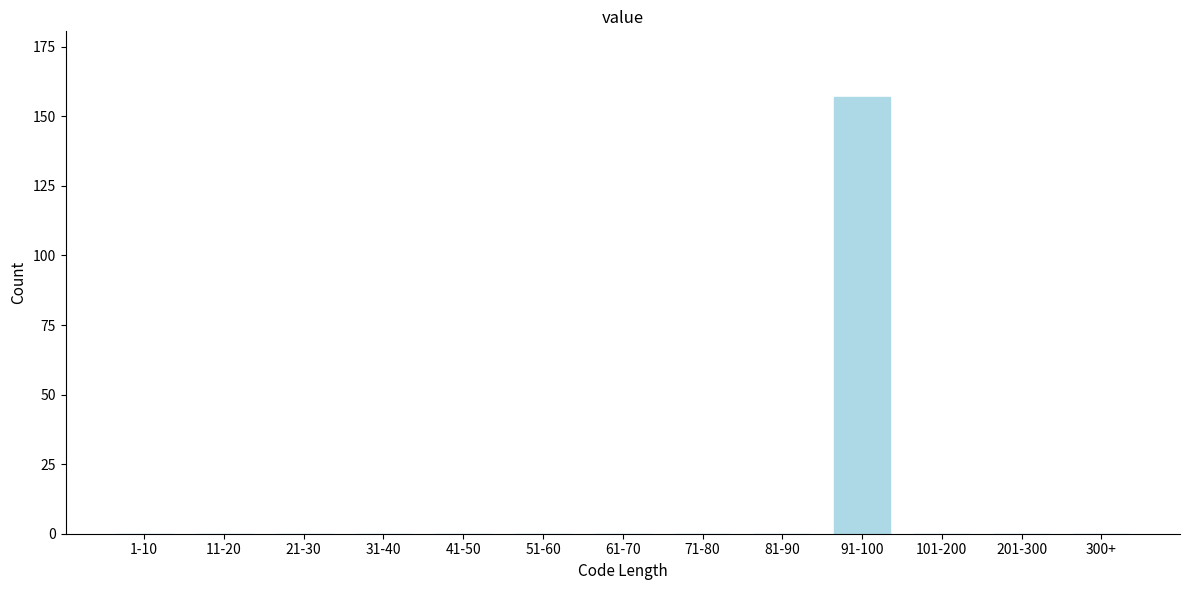

Reading left to right, what are all the values shown in this chart?

1-10=0	11-20=0	21-30=0	31-40=0	41-50=0	51-60=0	61-70=0	71-80=0	81-90=0	91-100=157	101-200=0	201-300=0	300+=0